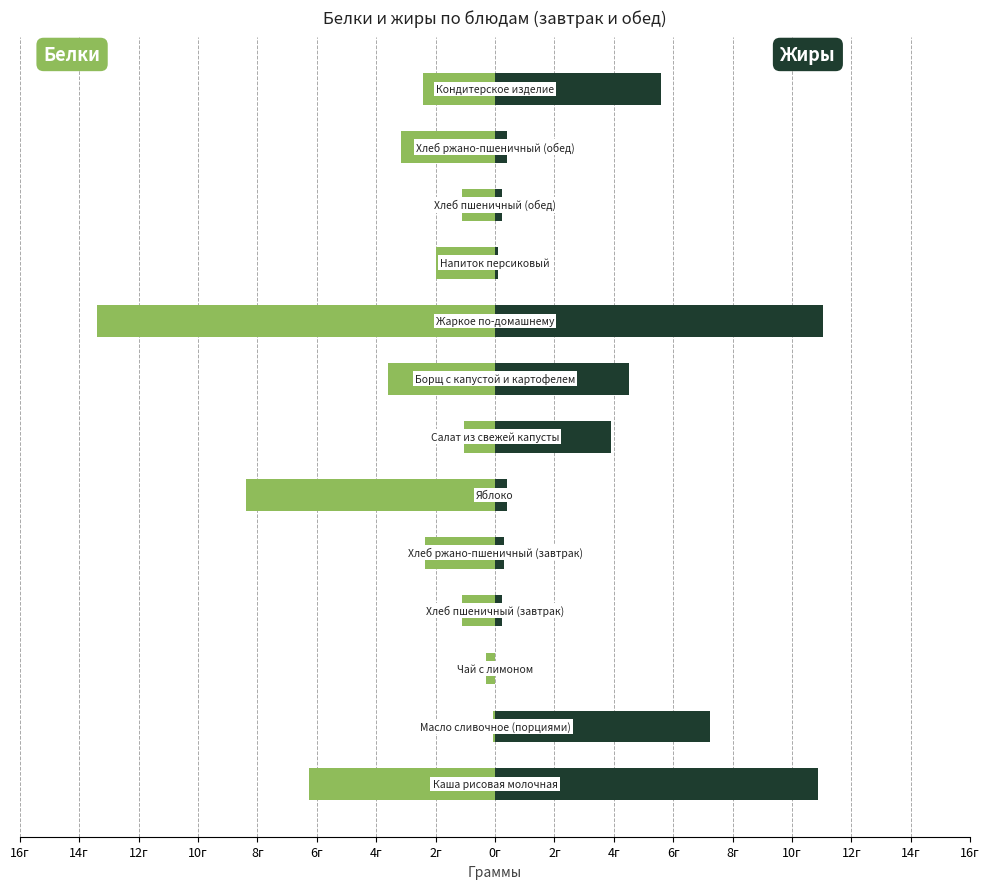

Which series has the largest total across all categories?

Жиры